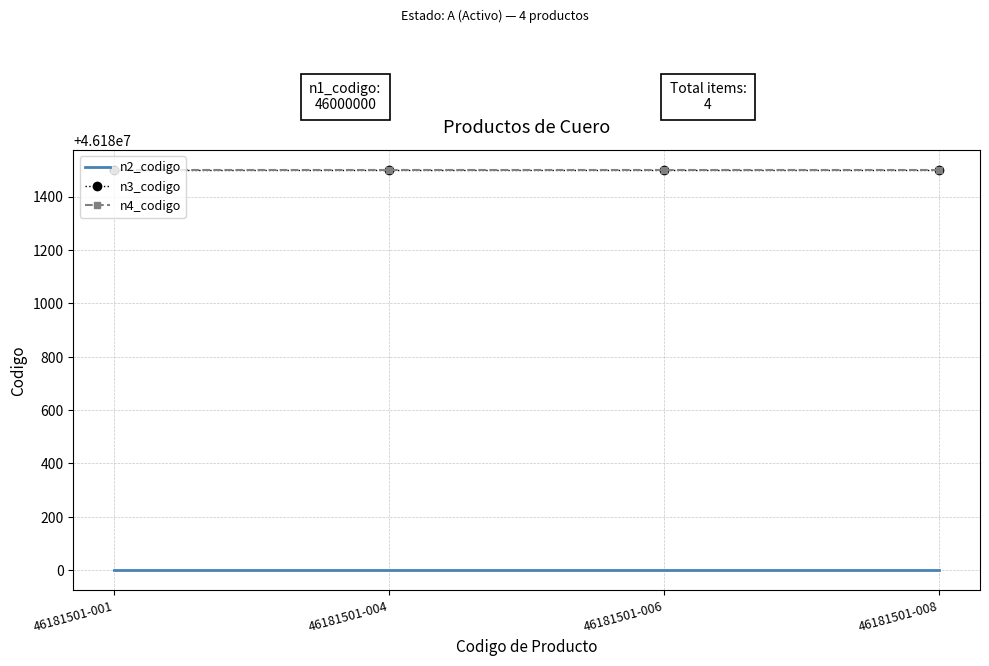

True or false: n4_codigo and n2_codigo intersect in this chart.

False